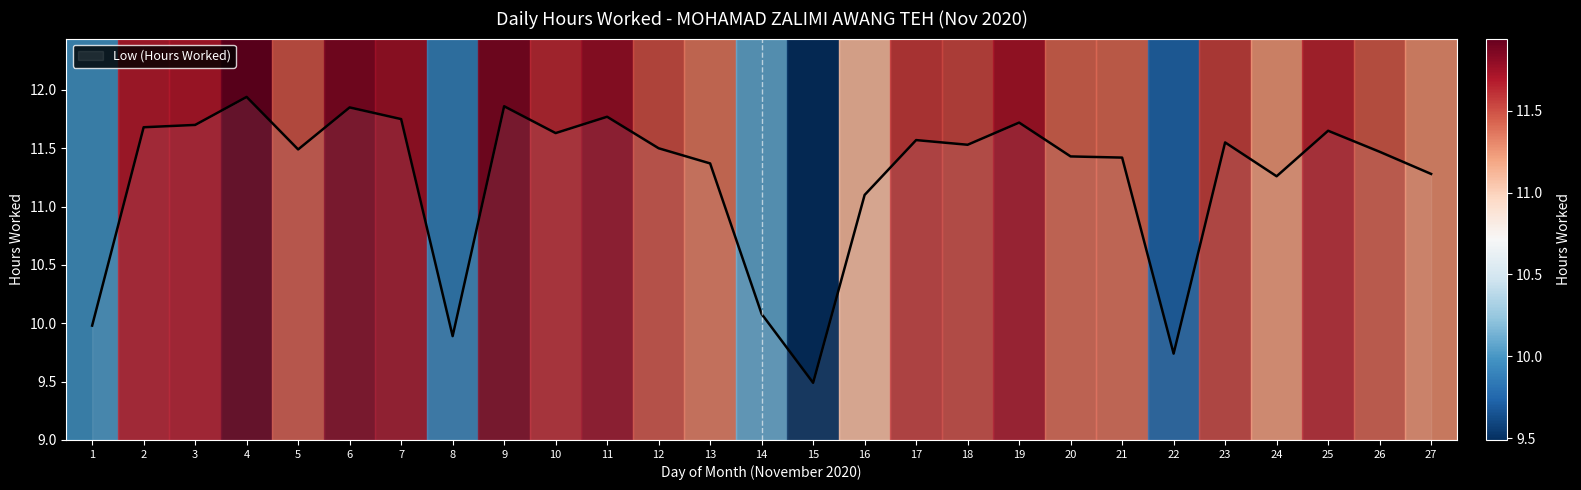

The value at 20 is 17.6. True or false?

False